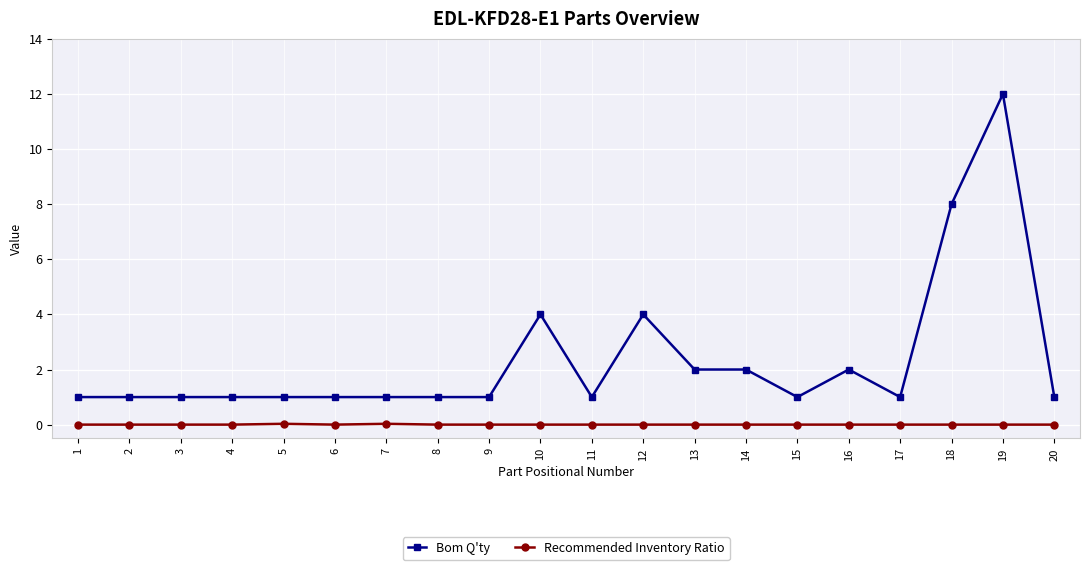

Is this an area chart (filled region under the line)?

No